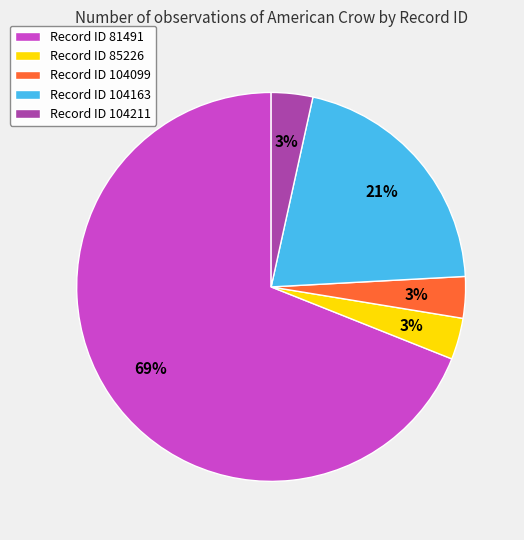

How many slices are in this pie chart?

5